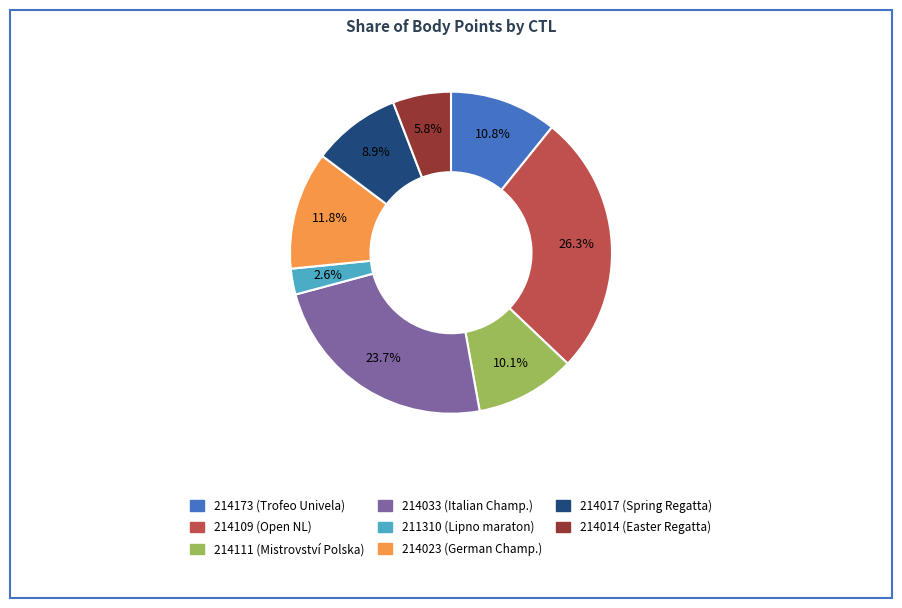

Rank the categories by value from highest to lowest.

214109, 214033, 214023, 214173, 214111, 214017, 214014, 211310